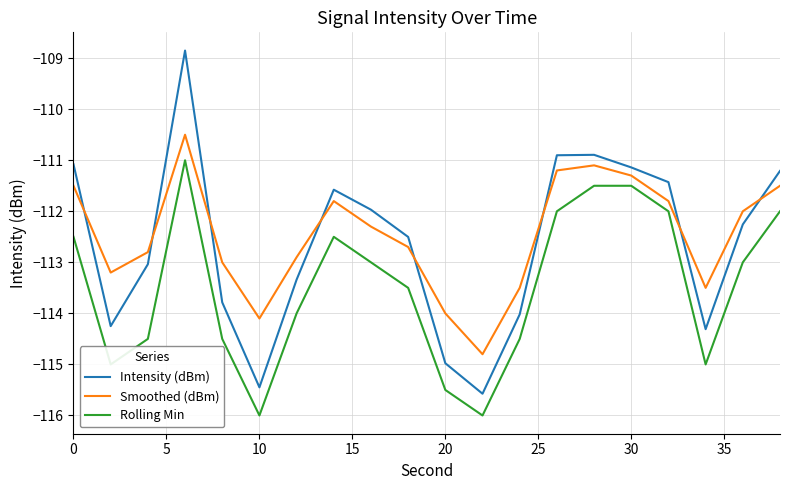

What is the smallest value displayed?

-116.0